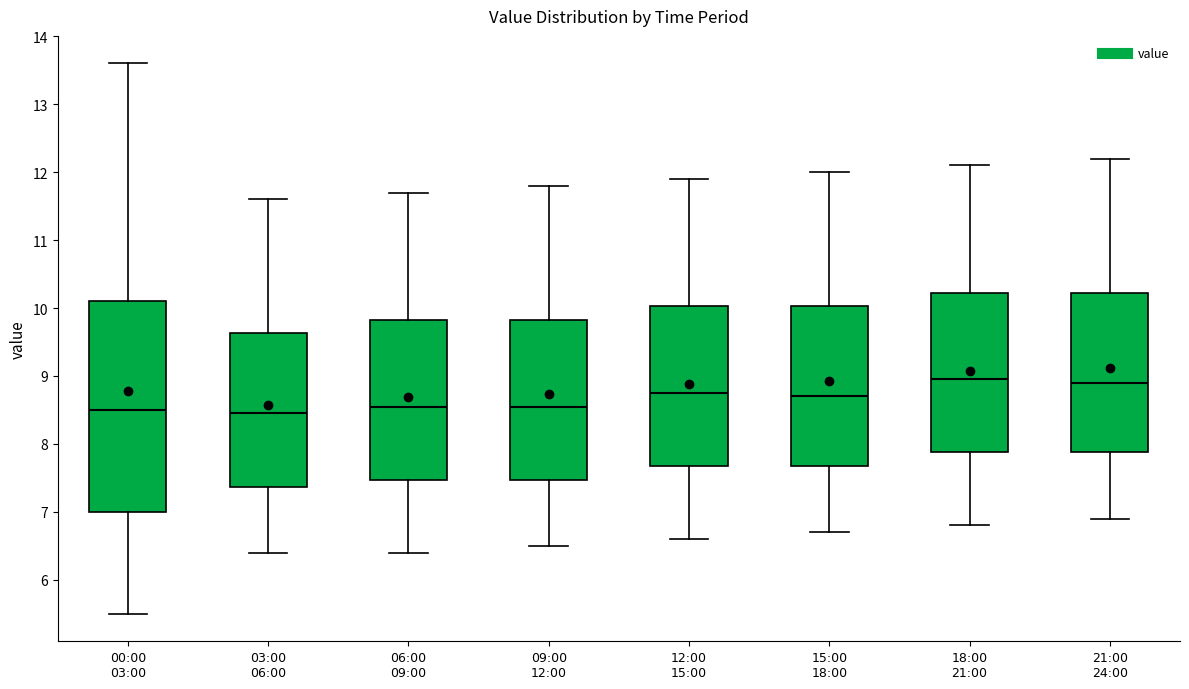

Reading left to right, read every box against the y-axis: the position of its median line, the range the box covers, and the ends of its whiskers. The values are not printed on the chart, so give them approximately, as read against the axis.

00:00 03:00: median 8.5, box 7.0 to 10.1, whiskers 5.5 to 13.6
03:00 06:00: median 8.5, box 7.4 to 9.6, whiskers 6.4 to 11.6
06:00 09:00: median 8.6, box 7.5 to 9.8, whiskers 6.4 to 11.7
09:00 12:00: median 8.6, box 7.5 to 9.8, whiskers 6.5 to 11.8
12:00 15:00: median 8.8, box 7.7 to 10.0, whiskers 6.6 to 11.9
15:00 18:00: median 8.7, box 7.7 to 10.0, whiskers 6.7 to 12.0
18:00 21:00: median 9.0, box 7.9 to 10.2, whiskers 6.8 to 12.1
21:00 24:00: median 8.9, box 7.9 to 10.2, whiskers 6.9 to 12.2